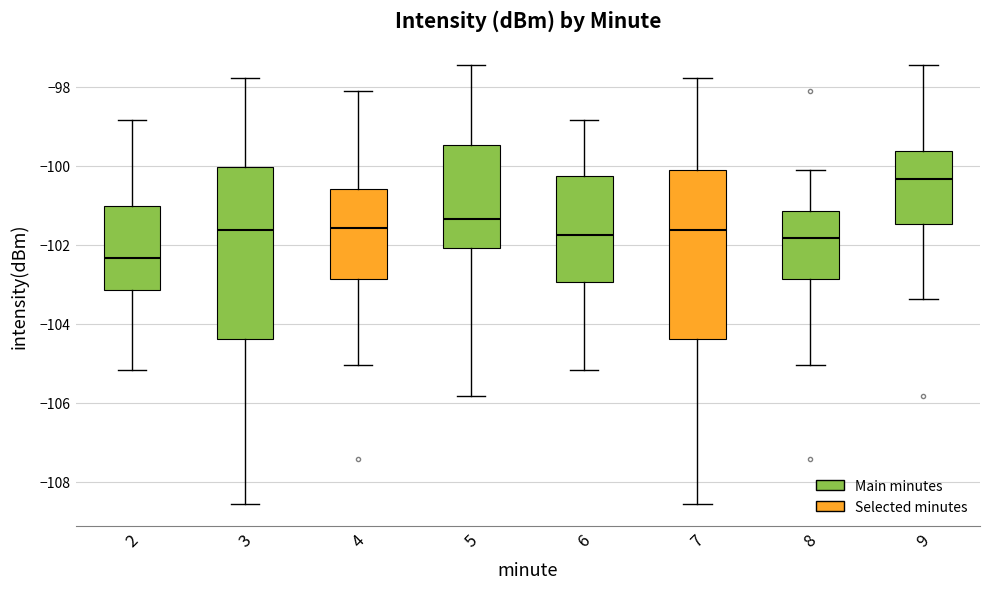

Which box has the lowest median line?

2